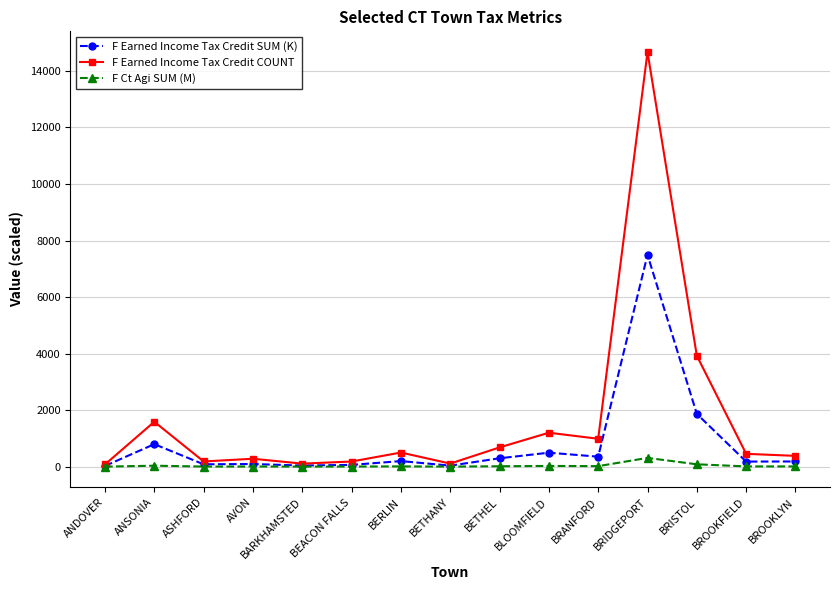

Which series has the largest total across all categories?

F Earned Income Tax Credit COUNT